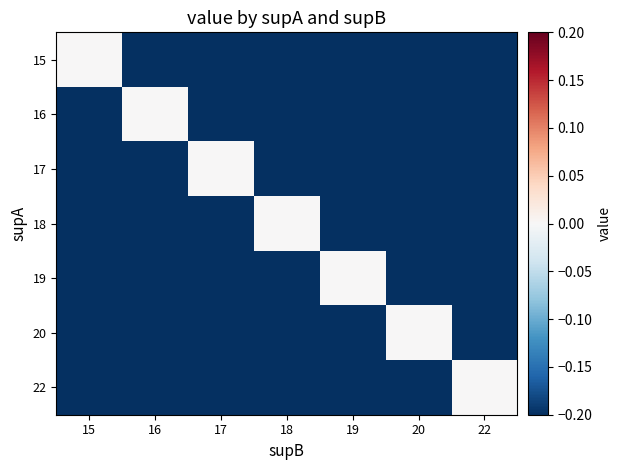

Reading right to left, what are all the values shown in this chart?

15: 22=-0.2	20=-0.2	19=-0.2	18=-0.2	17=-0.2	16=-0.2	15=0.0
16: 22=-0.2	20=-0.2	19=-0.2	18=-0.2	17=-0.2	16=0.0	15=-0.2
17: 22=-0.2	20=-0.2	19=-0.2	18=-0.2	17=0.0	16=-0.2	15=-0.2
18: 22=-0.2	20=-0.2	19=-0.2	18=0.0	17=-0.2	16=-0.2	15=-0.2
19: 22=-0.2	20=-0.2	19=0.0	18=-0.2	17=-0.2	16=-0.2	15=-0.2
20: 22=-0.2	20=0.0	19=-0.2	18=-0.2	17=-0.2	16=-0.2	15=-0.2
22: 22=0.0	20=-0.2	19=-0.2	18=-0.2	17=-0.2	16=-0.2	15=-0.2